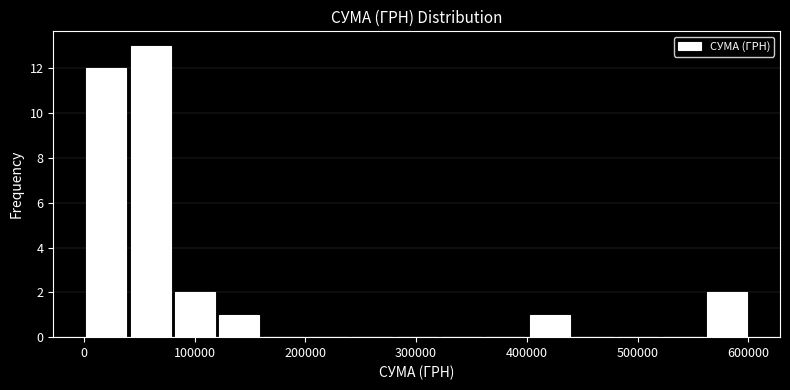

Which range on the x-axis has the tallest bar?

40000 to 80000